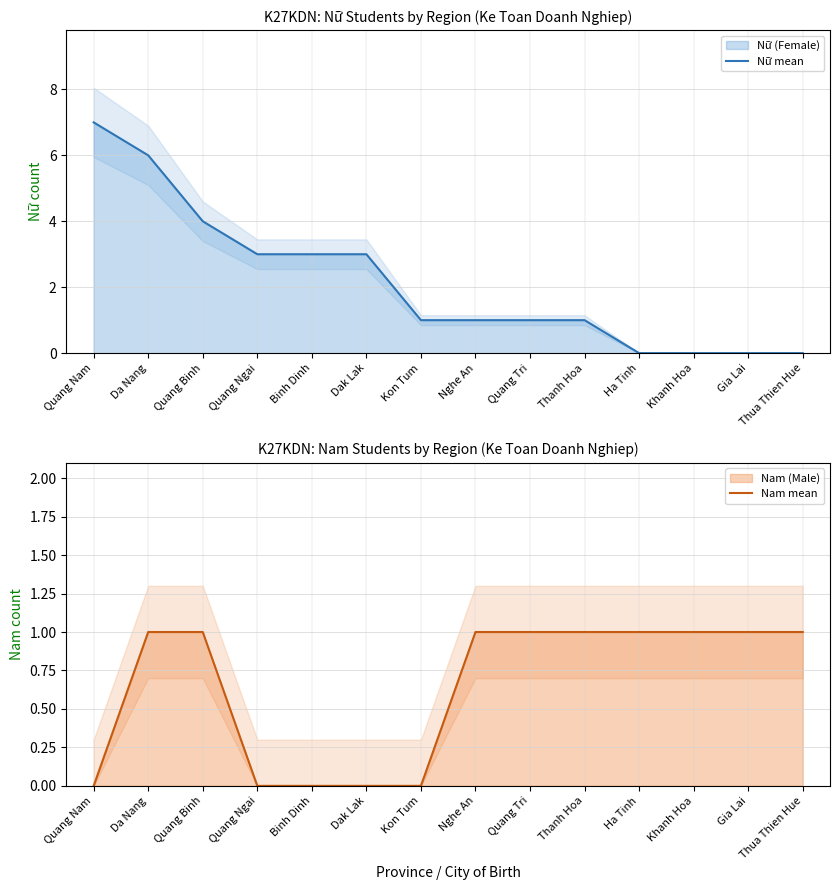

Reading right to left, list all the values displayed in this chart.

Nữ mean: Thua Thien Hue=0	Gia Lai=0	Khanh Hoa=0	Ha Tinh=0	Thanh Hoa=1	Quang Tri=1	Nghe An=1	Kon Tum=1	Dak Lak=3	Binh Dinh=3	Quang Ngai=3	Quang Binh=4	Da Nang=6	Quang Nam=7
Nam mean: Thua Thien Hue=1	Gia Lai=1	Khanh Hoa=1	Ha Tinh=1	Thanh Hoa=1	Quang Tri=1	Nghe An=1	Kon Tum=0	Dak Lak=0	Binh Dinh=0	Quang Ngai=0	Quang Binh=1	Da Nang=1	Quang Nam=0